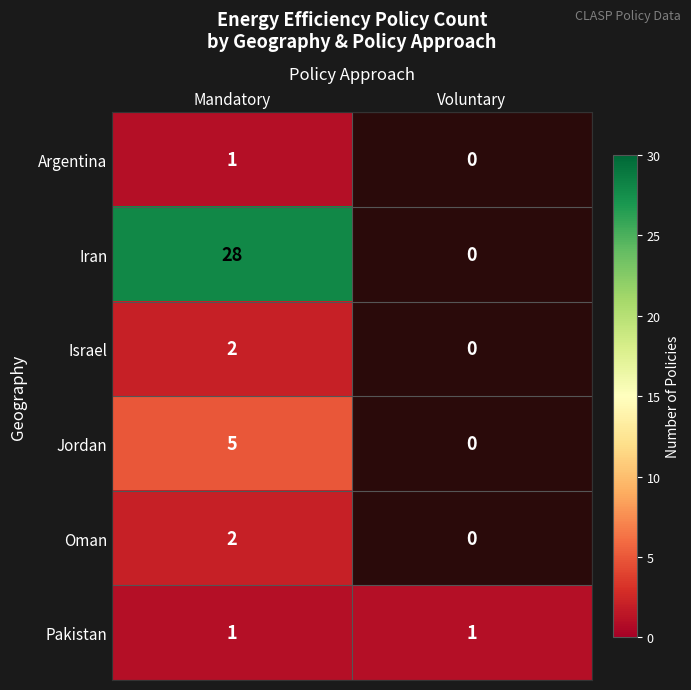

What is the maximum value shown in the chart?

28.0